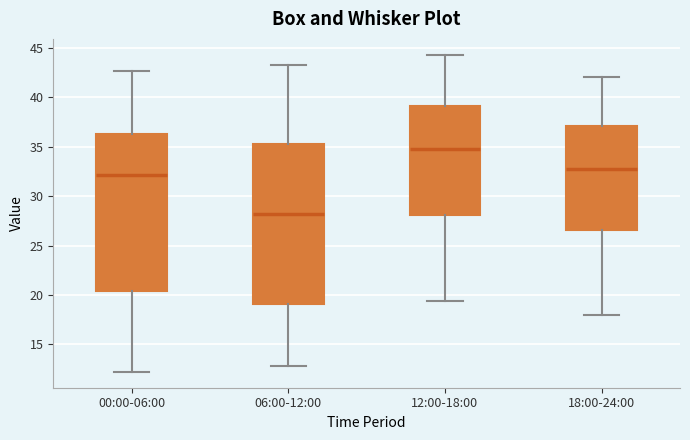

Reading left to right, transcribe this box plot: for each box, give where its median line is, the range the box spans, and where its two whiskers end, as read against the y-axis. The values are not printed on the chart, so give them approximately, as read against the axis.

00:00-06:00: median 32.0, box 20.5 to 36.5, whiskers 12.0 to 42.5
06:00-12:00: median 28.0, box 19.0 to 35.5, whiskers 13.0 to 43.5
12:00-18:00: median 35.0, box 28.0 to 39.0, whiskers 19.5 to 44.5
18:00-24:00: median 32.5, box 26.5 to 37.0, whiskers 18.0 to 42.0